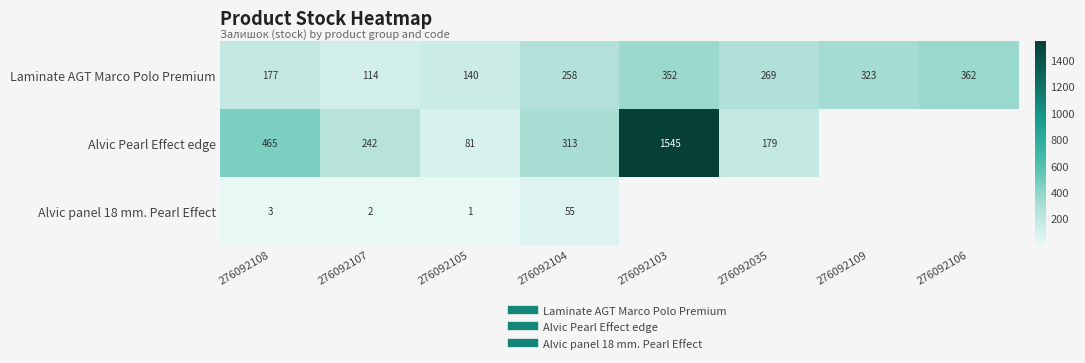

Rank the categories by Alvic Pearl Effect edge value from lowest to highest.

276092105, 276092035, 276092107, 276092104, 276092108, 276092103, 276092109, 276092106